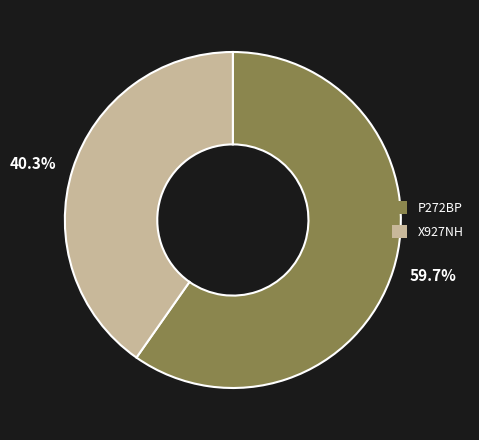

What is the largest slice in the pie chart?

59.7%